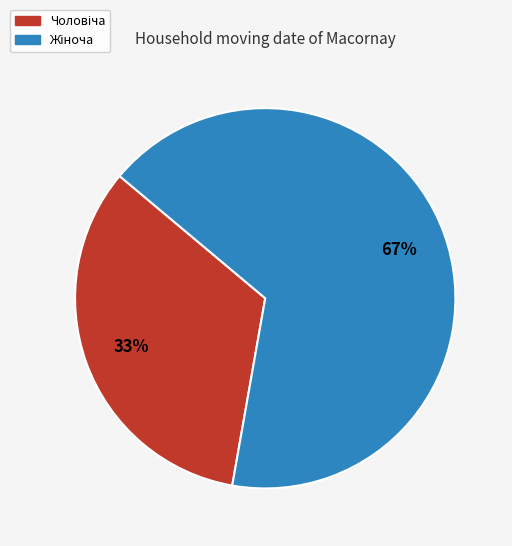

To the nearest percent, what is the average slice percentage?

50%